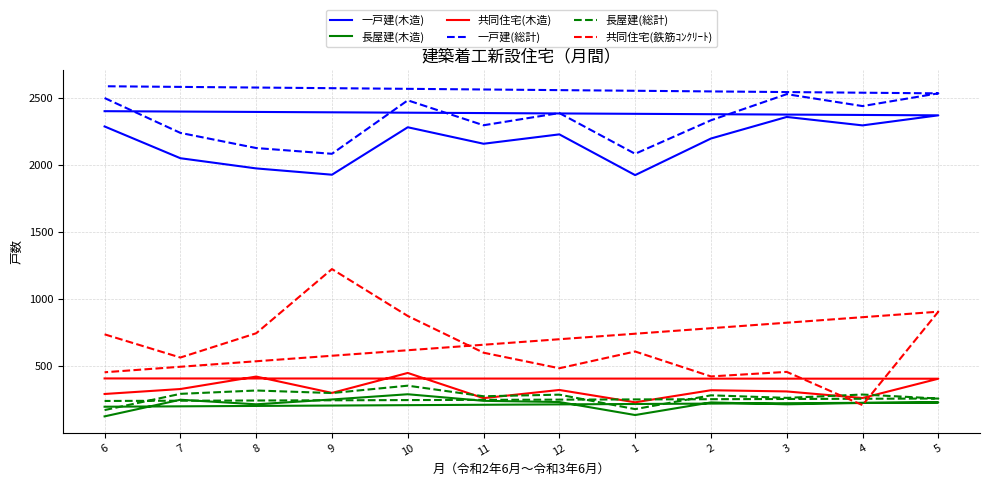

What is the value of the 共同住宅(木造) point at the 1st from the left?

292